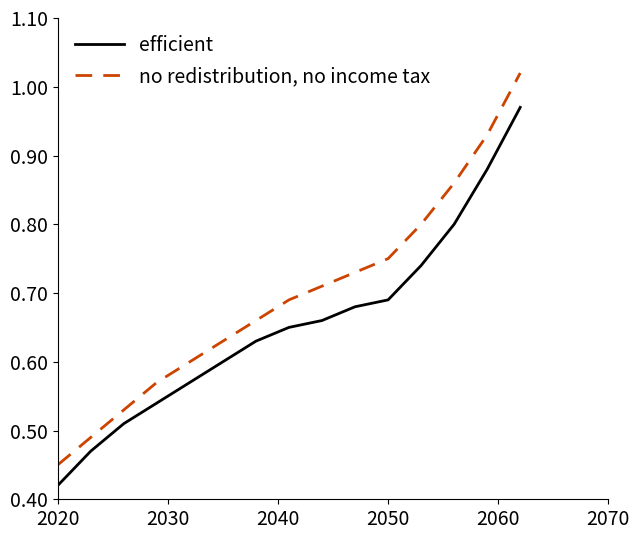

Rank the series by their maximum value, from lowest to highest.

efficient, no redistribution, no income tax